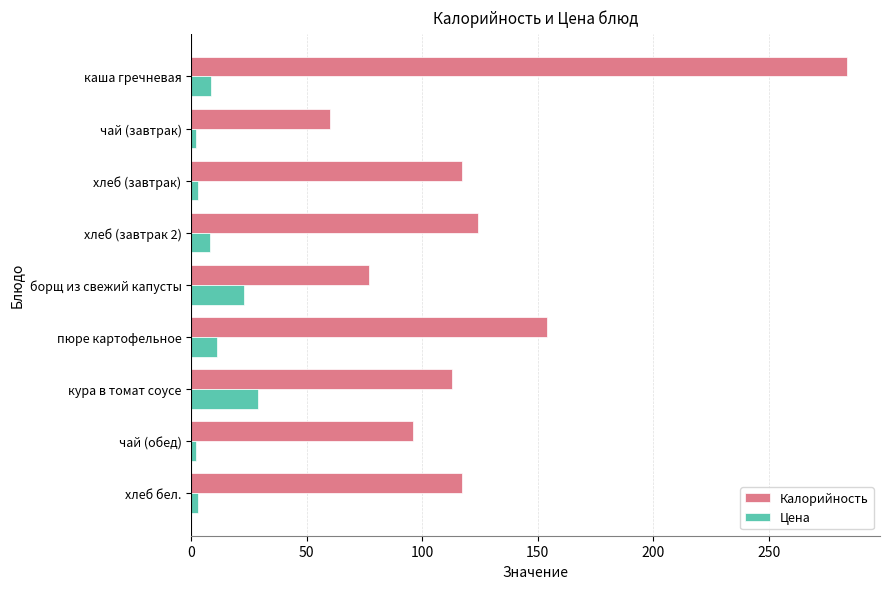

Which series has the widest spread of values?

Калорийность